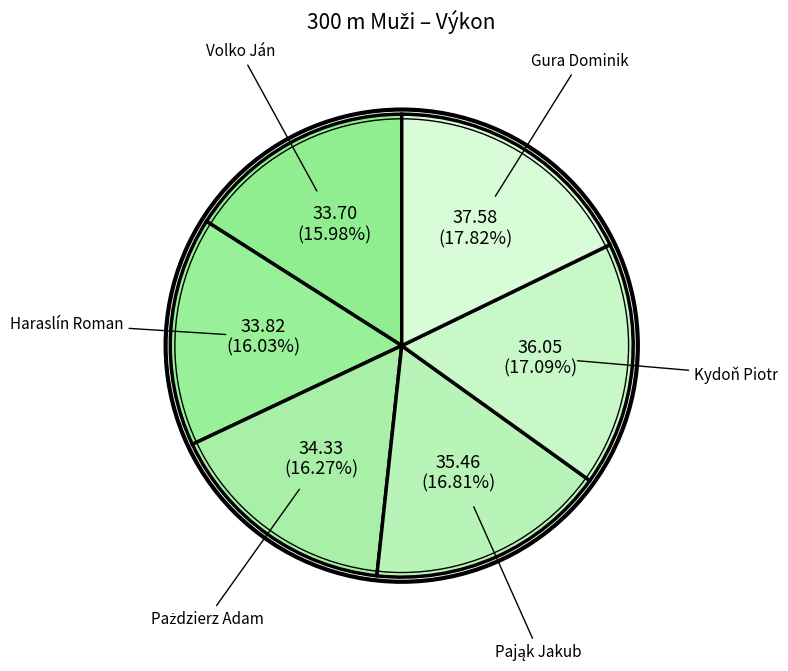

Which category has the smallest portion of the pie?

Volko Ján